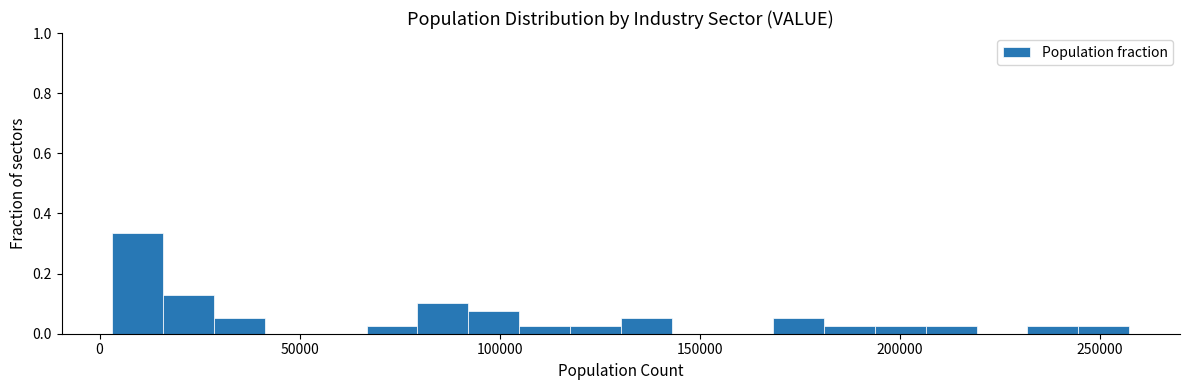

Read against the x-axis, roughly where is the centre of the tallest bar?

10000